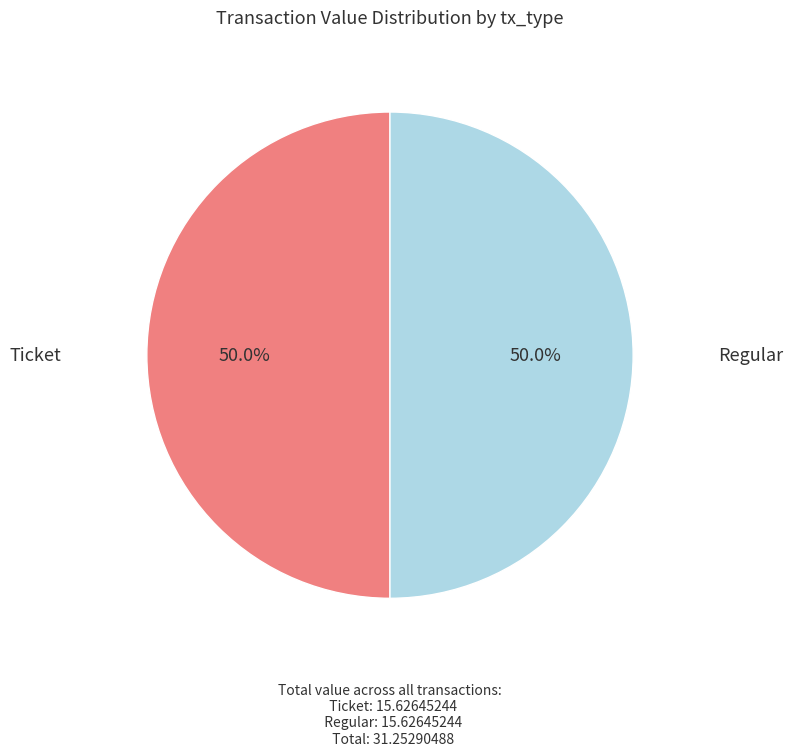

Is there a majority slice in this chart?

No